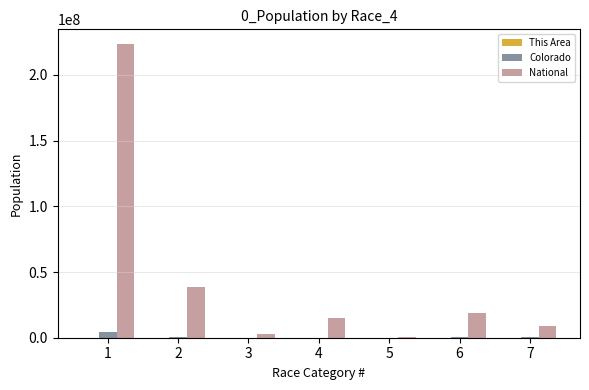

What is the total value across all series at 4?

14813285